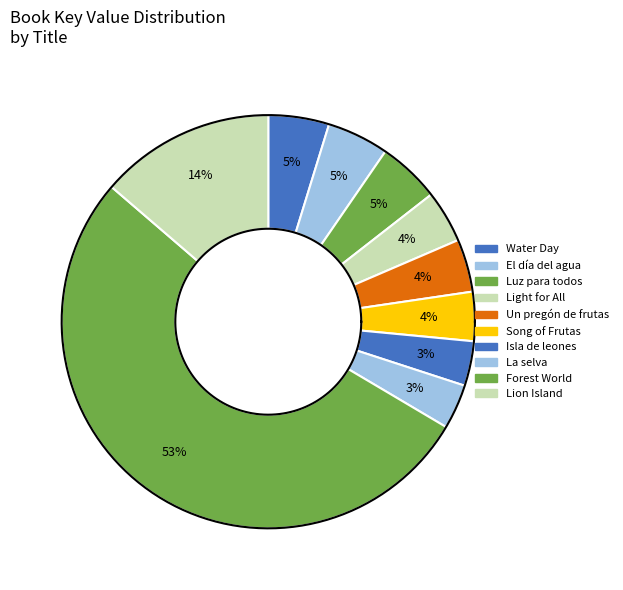

Is it true that Lion Island is 26% of the pie?

False